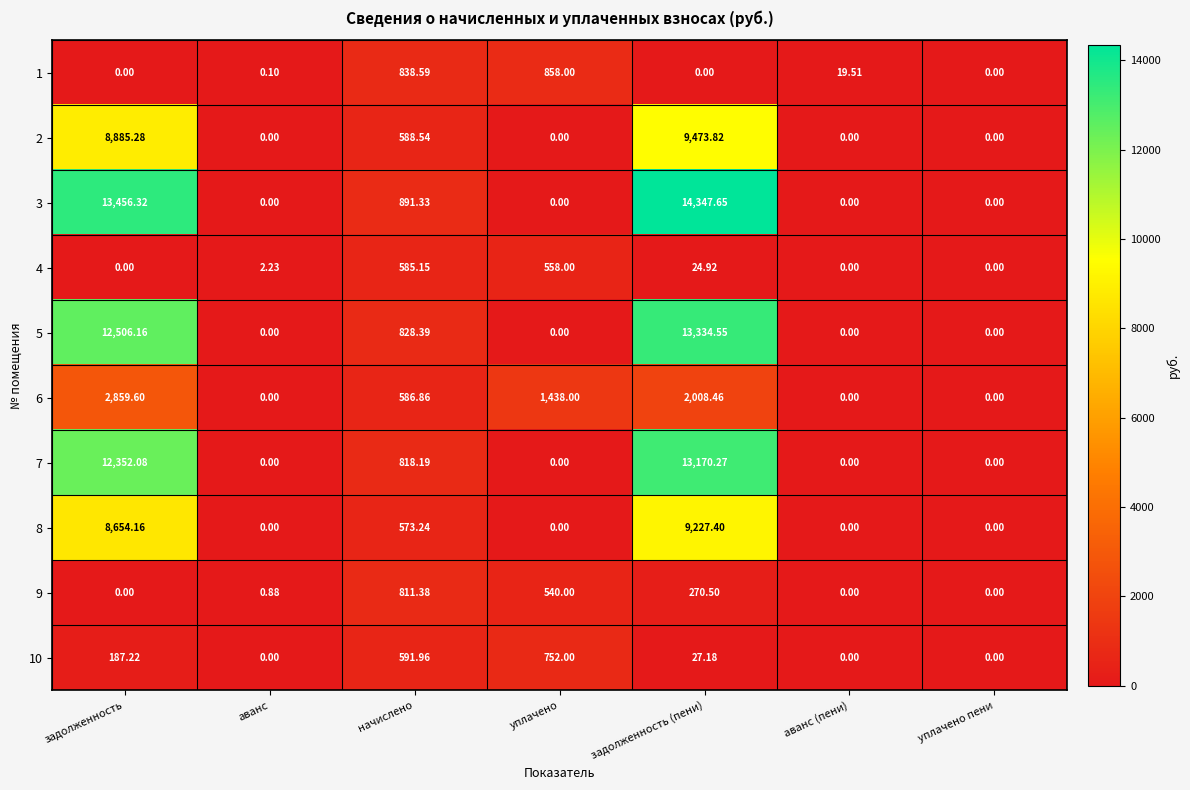

At which label is 9 closest to 405?

задолженность (пени)